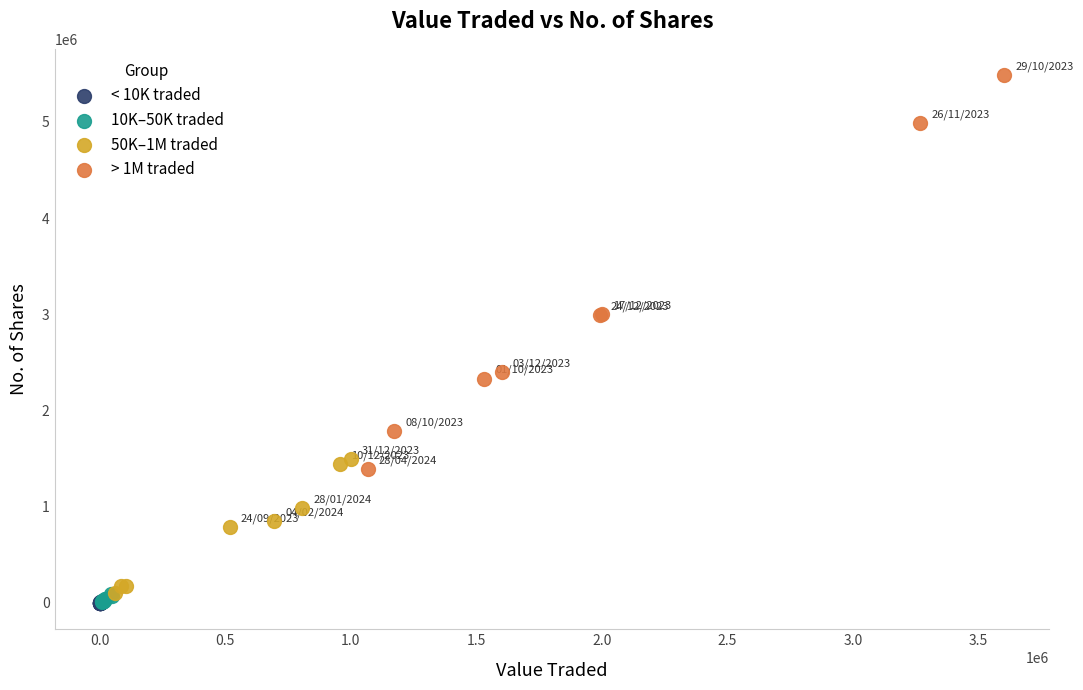

Which series contains the highest Y value?

> 1M traded